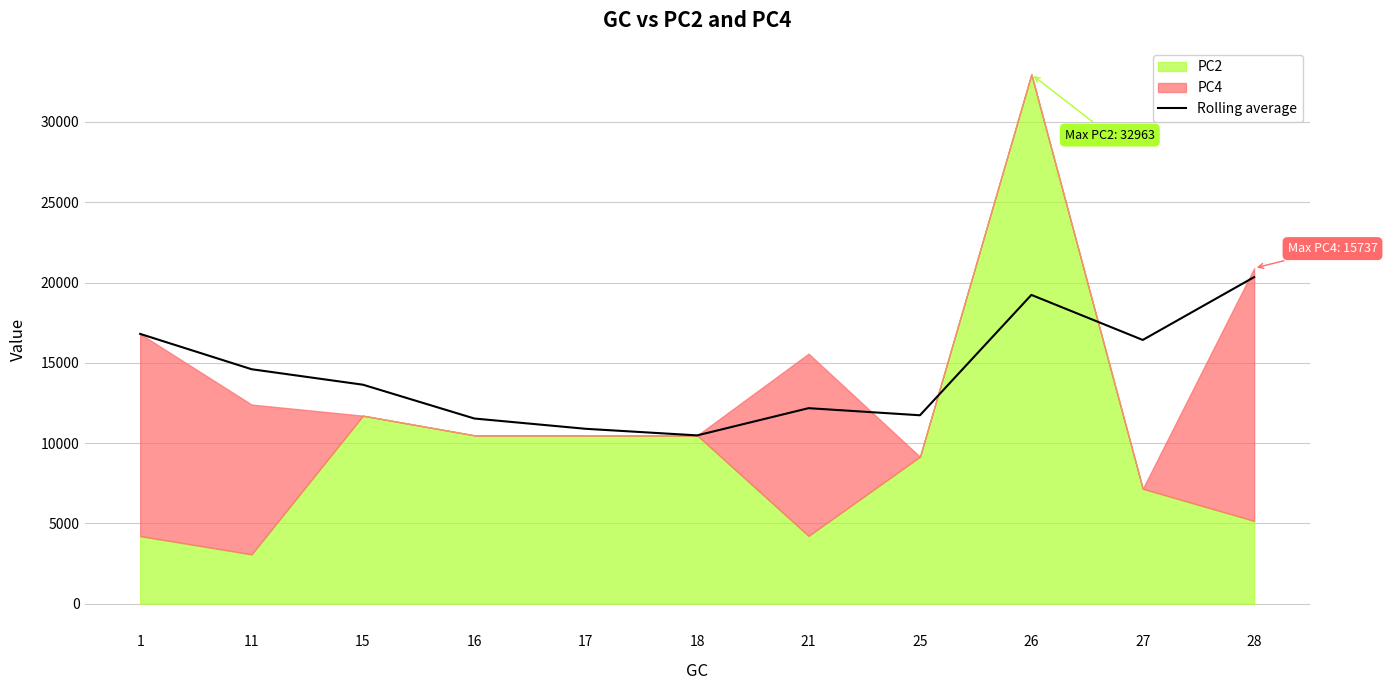

What is the maximum value for Rolling average?

20338.3